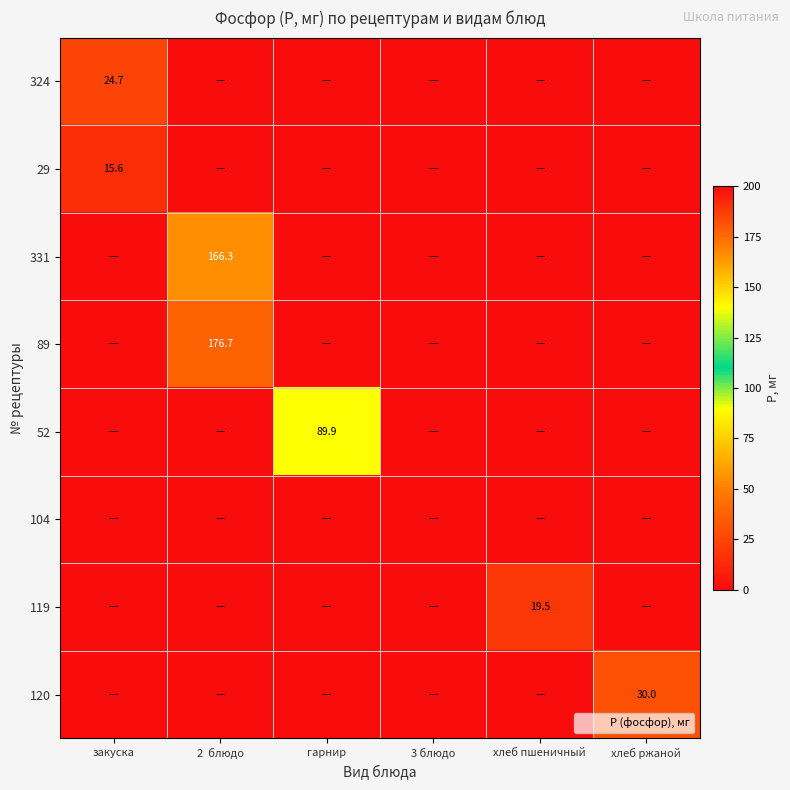

How many values in 324 are above zero?

1